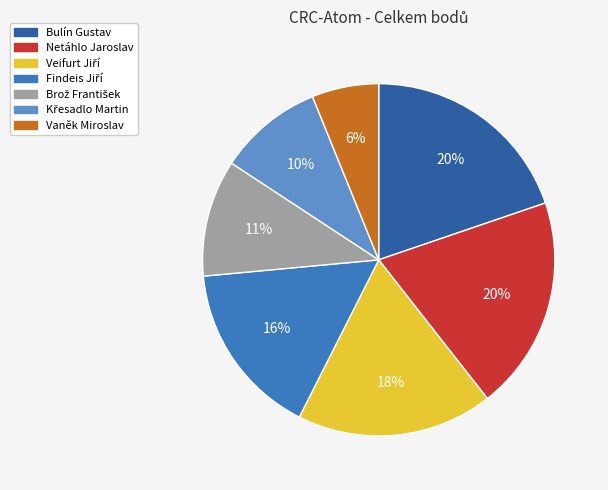

Which category has the smallest portion of the pie?

Vaněk Miroslav